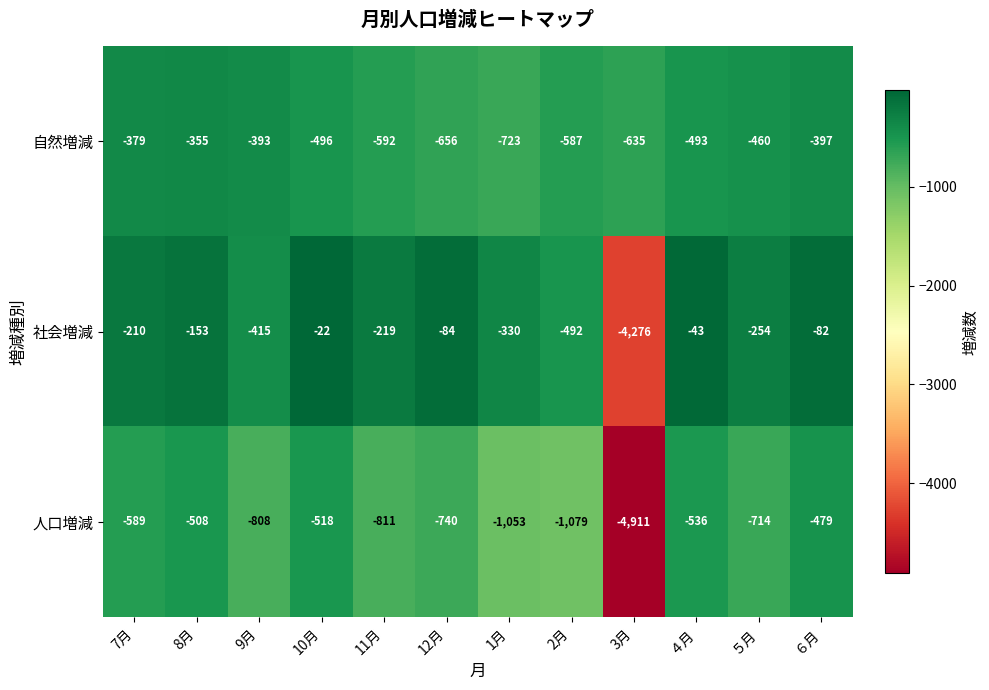

Where is 人口増減 nearest to the value -2695?

2月